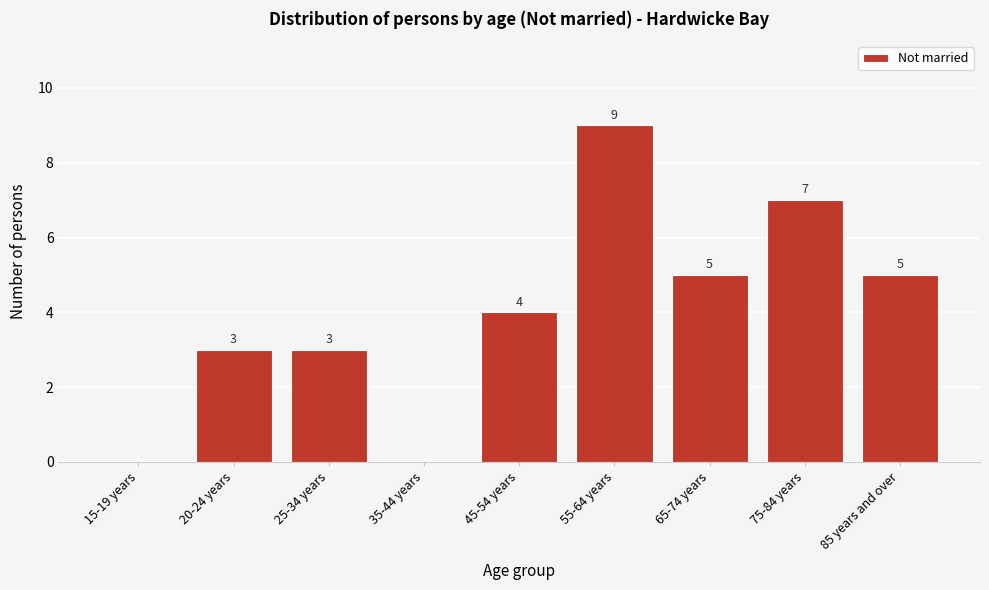

Reading left to right, list all the values displayed in this chart.

15-19 years=0	20-24 years=3	25-34 years=3	35-44 years=0	45-54 years=4	55-64 years=9	65-74 years=5	75-84 years=7	85 years and over=5